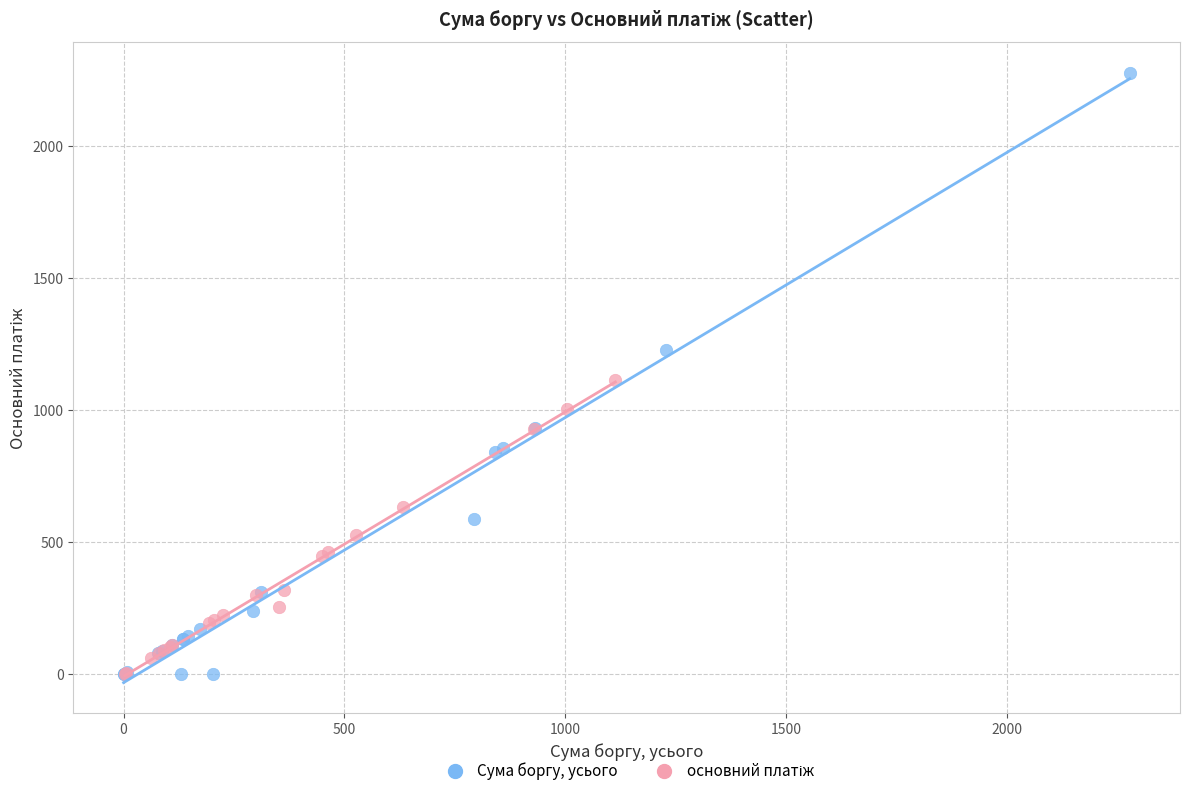

Which series has the largest Y range (max minus min)?

Сума боргу, усього